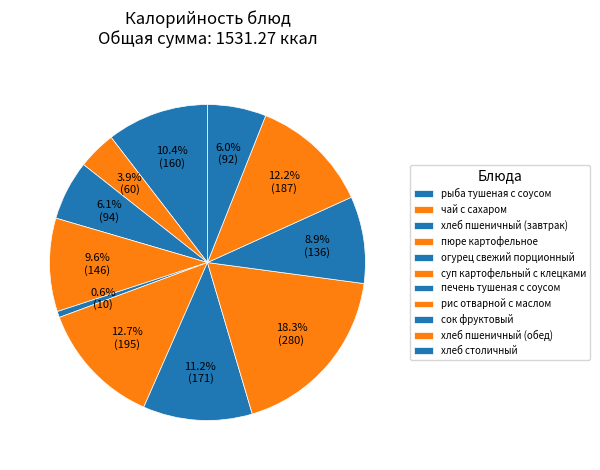

To the nearest percent, what is the average slice percentage?

9%